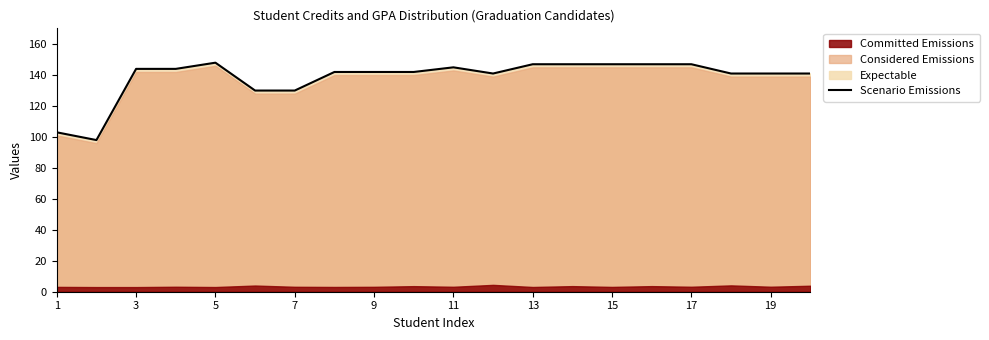

How many interior local peaks (higher than both neighbors) does the data have?

2